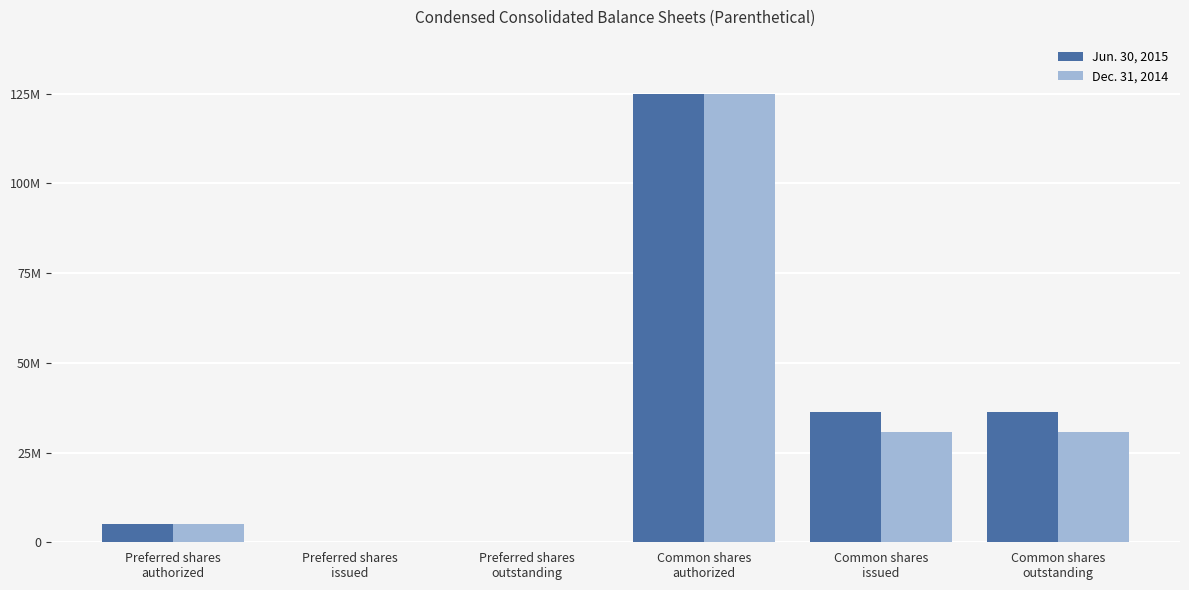

Reading left to right, list all the values displayed in this chart.

Jun. 30, 2015: Preferred shares
authorized=5000000	Preferred shares
issued=0	Preferred shares
outstanding=0	Common shares
authorized=125000000	Common shares
issued=36369000	Common shares
outstanding=36369000
Dec. 31, 2014: Preferred shares
authorized=5000000	Preferred shares
issued=0	Preferred shares
outstanding=0	Common shares
authorized=125000000	Common shares
issued=30806000	Common shares
outstanding=30806000